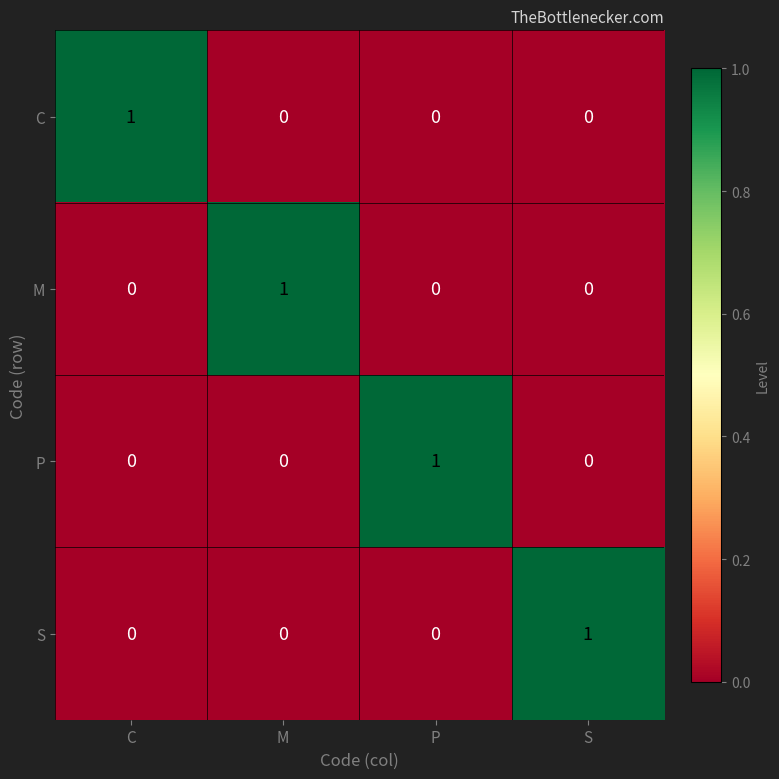

What is the total value across all series at M?

1